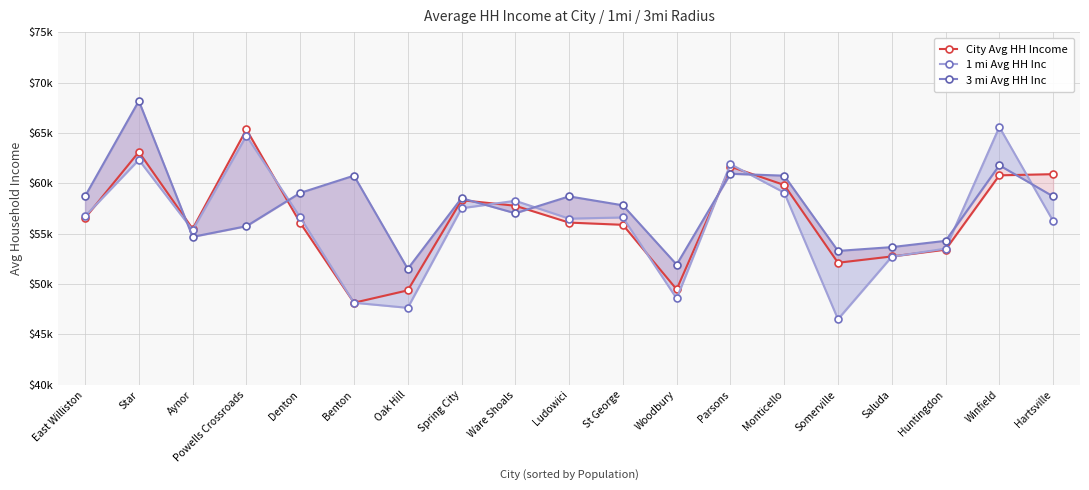

Which series has the largest range (max minus min)?

1 mi Avg HH Inc